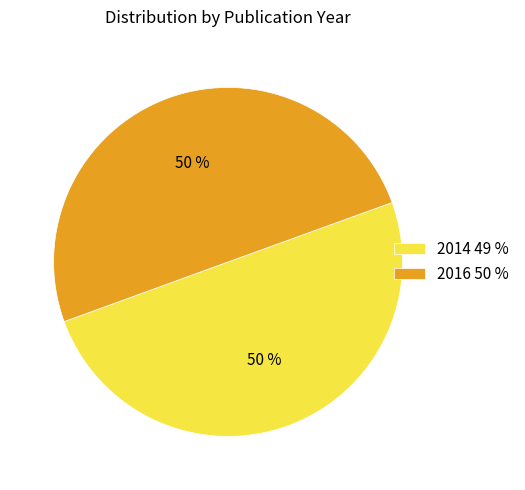

What is the ratio of the value at 2016 50 % to the value at 2014 49 %?

1.0